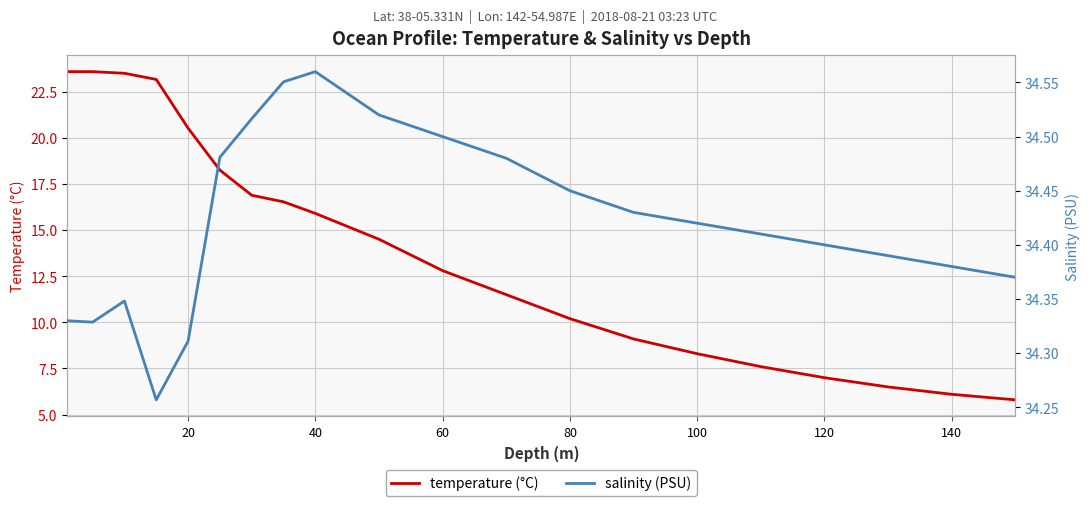

Which series has the largest range (max minus min)?

temperature (°C)